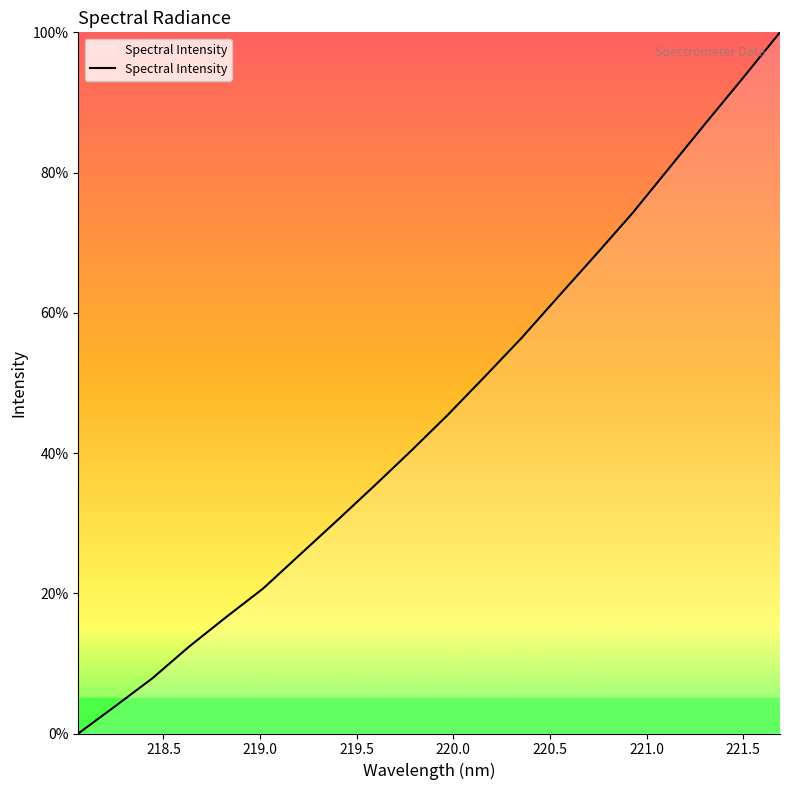

What is the difference between the maximum and minimum values?

100.0